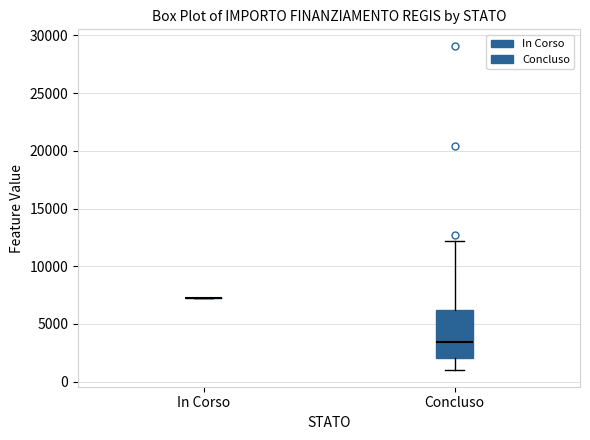

Reading left to right, transcribe this box plot: for each box, give where its median line is, the range the box spans, and where its two whiskers end, as read against the y-axis. The values are not printed on the chart, so give them approximately, as read against the axis.

In Corso: box collapsed to a line at 7500, whiskers 7500 to 7500
Concluso: median 3500, box 2000 to 6000, whiskers 1000 to 12000